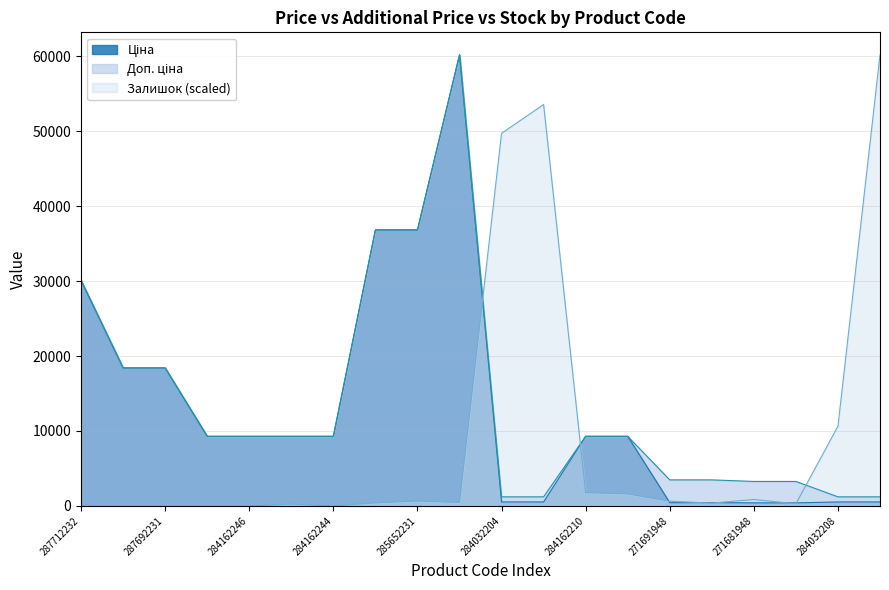

What are all the series names shown in the legend?

Ціна, Доп. ціна, Залишок